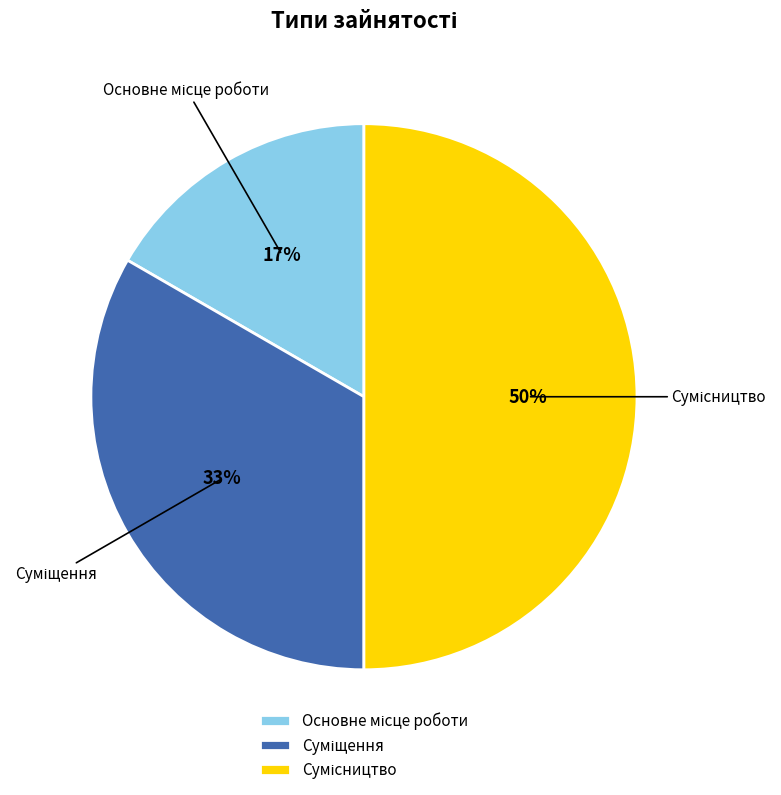

To the nearest percent, what is the difference between the largest and smallest slice percentages?

33%